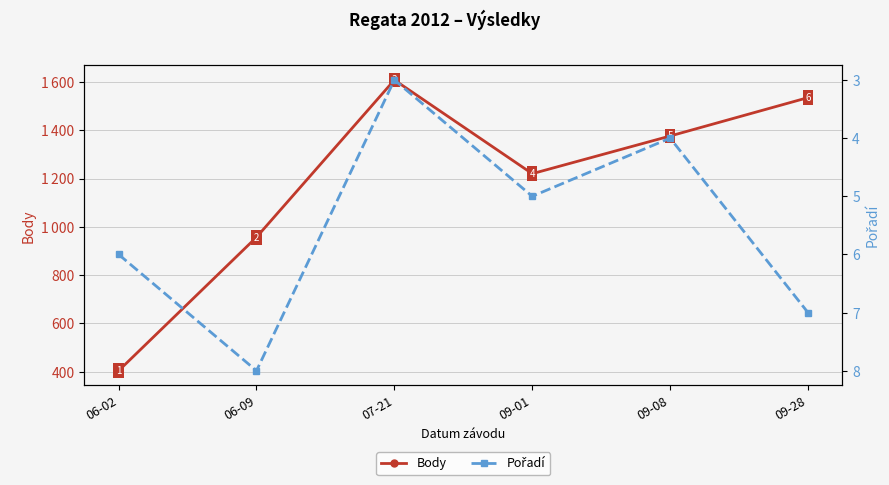

What are all the series names shown in the legend?

Body, Pořadí